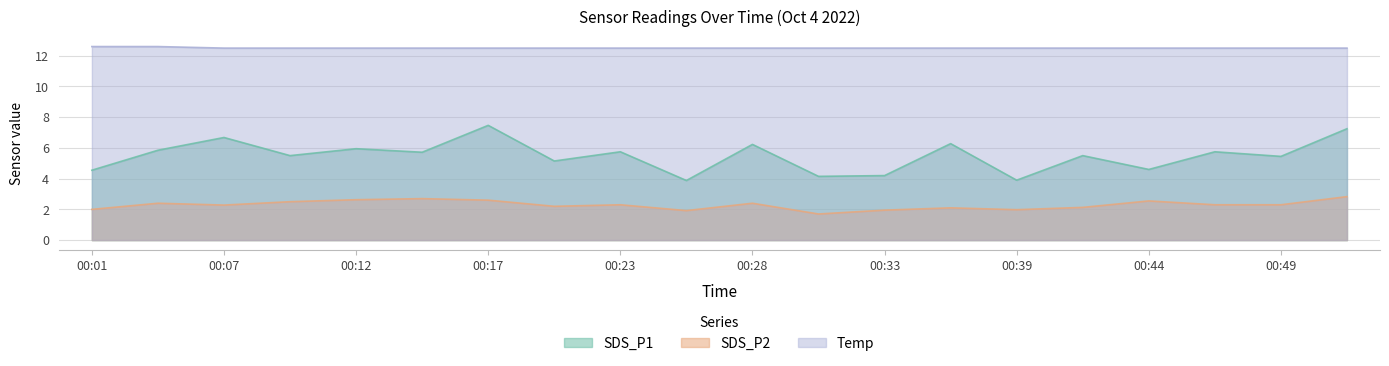

Is the value of SDS_P2 at 00:28 greater than the value of SDS_P1 at 00:39?

No